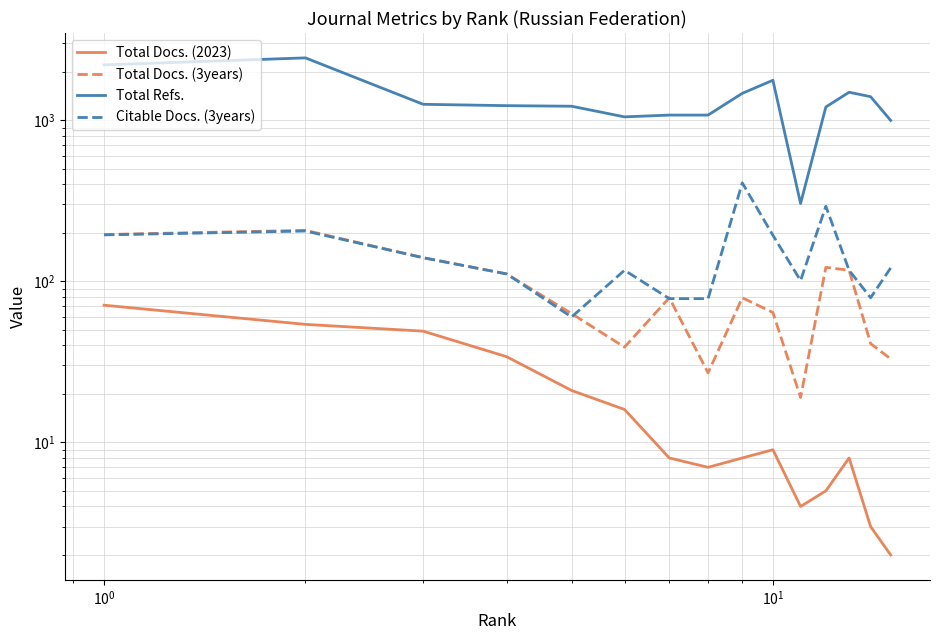

How many data points in Citable Docs. (3years) are above 117?

7